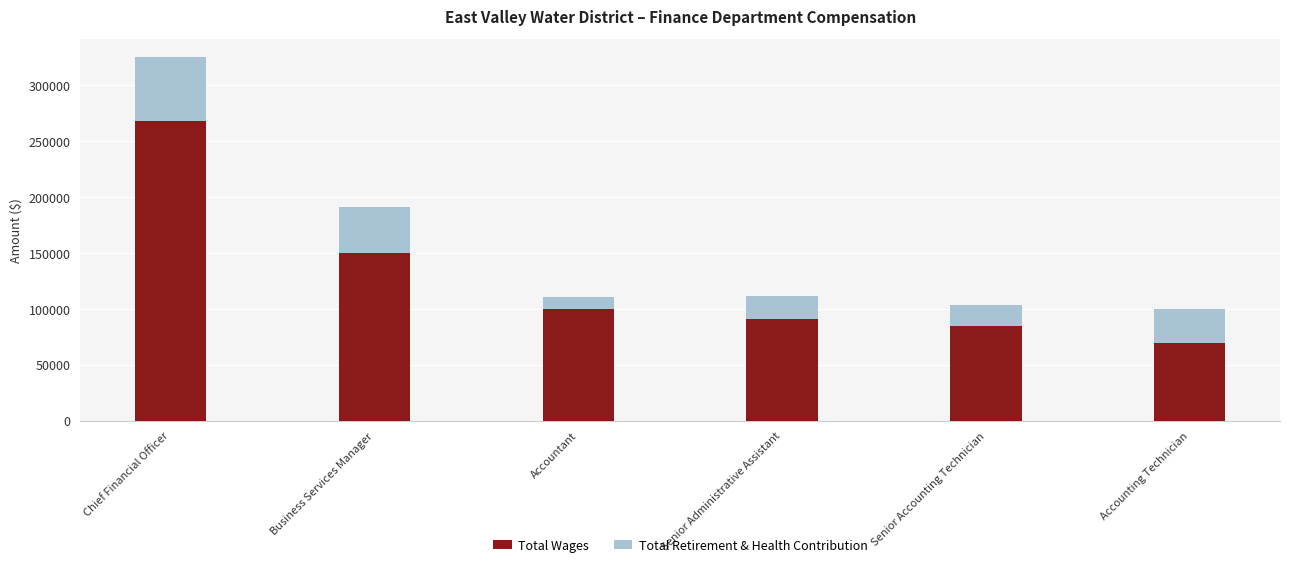

Count the number of categories in the chart.

6